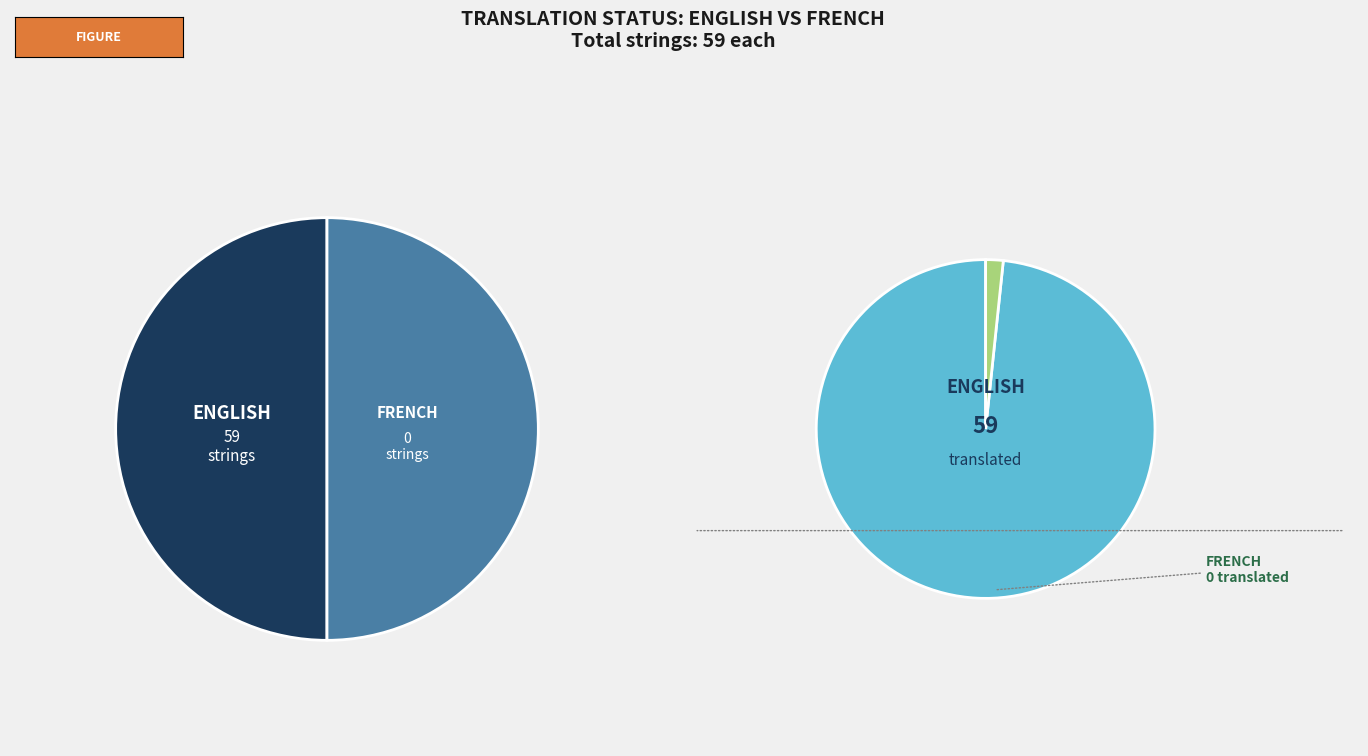

To the nearest percent, what portion does English represent?

100%